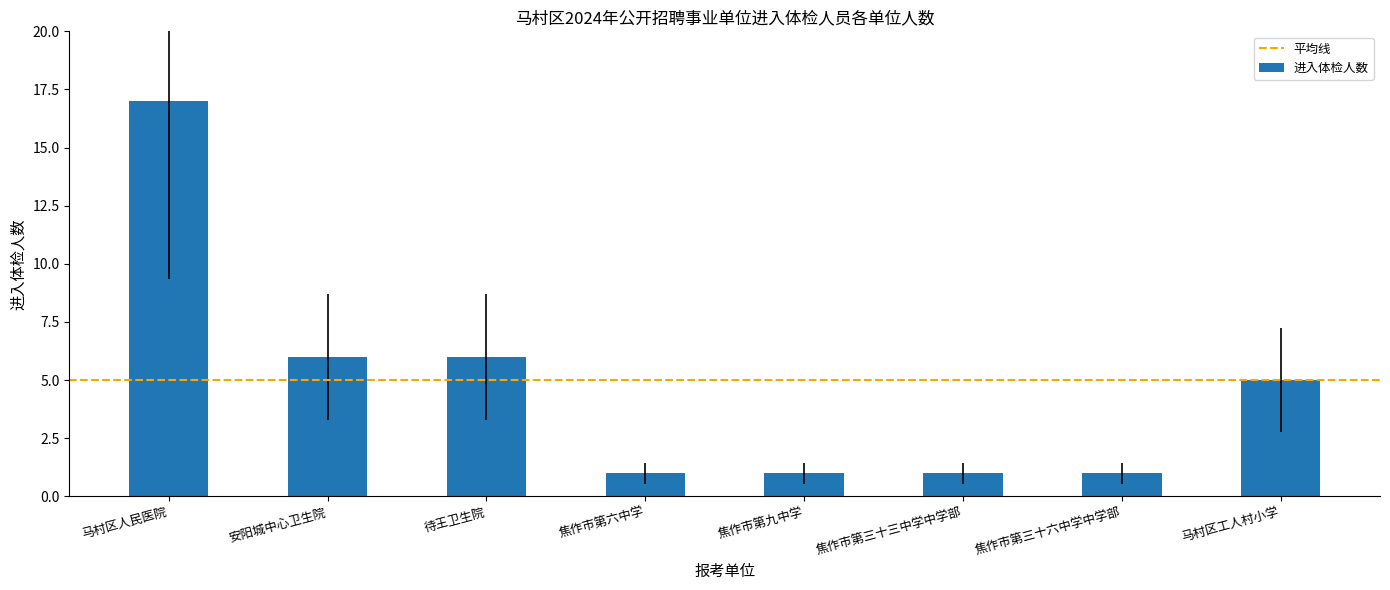

Which category has the highest value across all series?

马村区人民医院